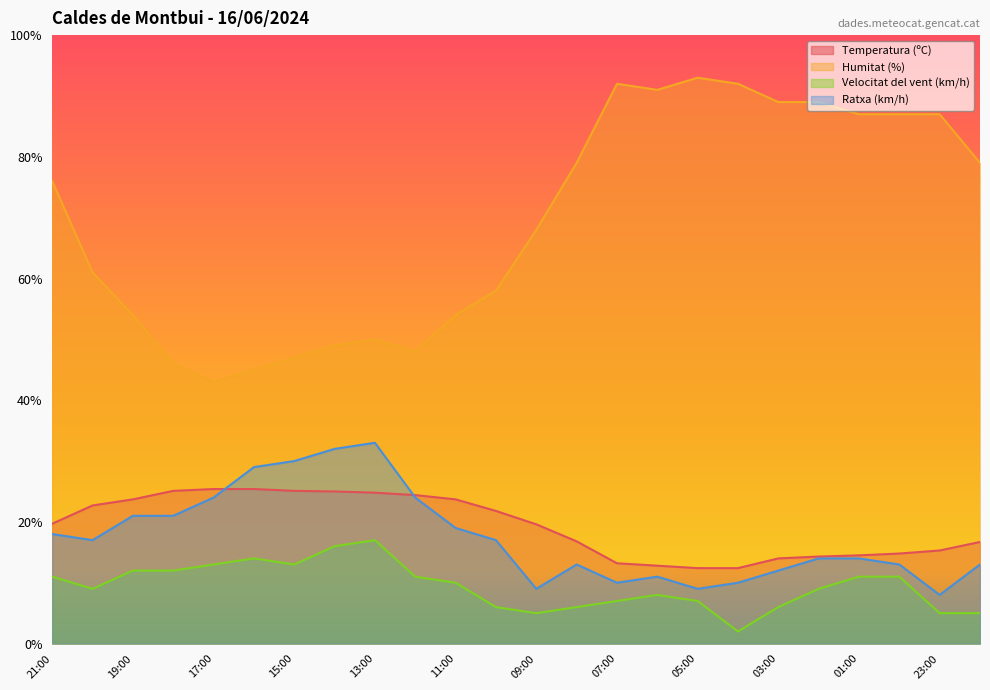

List the labels in order of Velocitat del vent (km/h) value, largest first.

13:00, 14:00, 16:00, 17:00, 15:00, 19:00, 18:00, 21:00, 12:00, 01:00, 00:00, 11:00, 20:00, 02:00, 06:00, 07:00, 05:00, 10:00, 08:00, 03:00, 09:00, 23:00, 22:00, 04:00